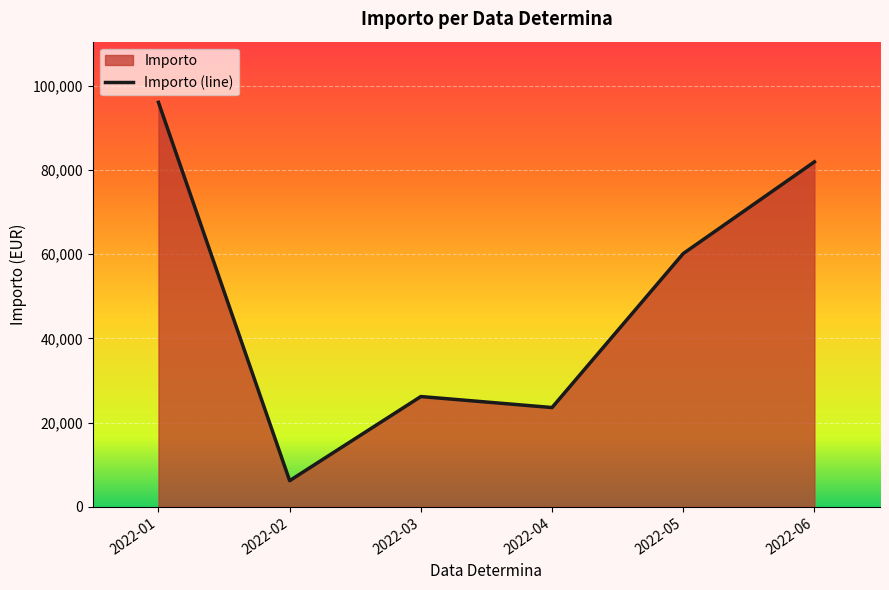

At which label does the data first exceed 60117?

2022-01